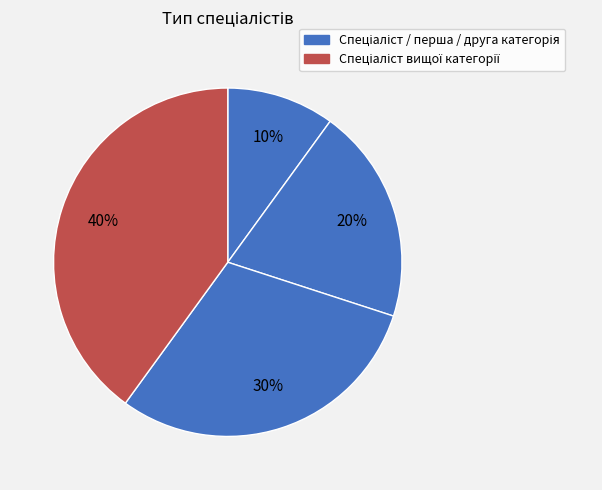

Count the number of slices in the pie.

4